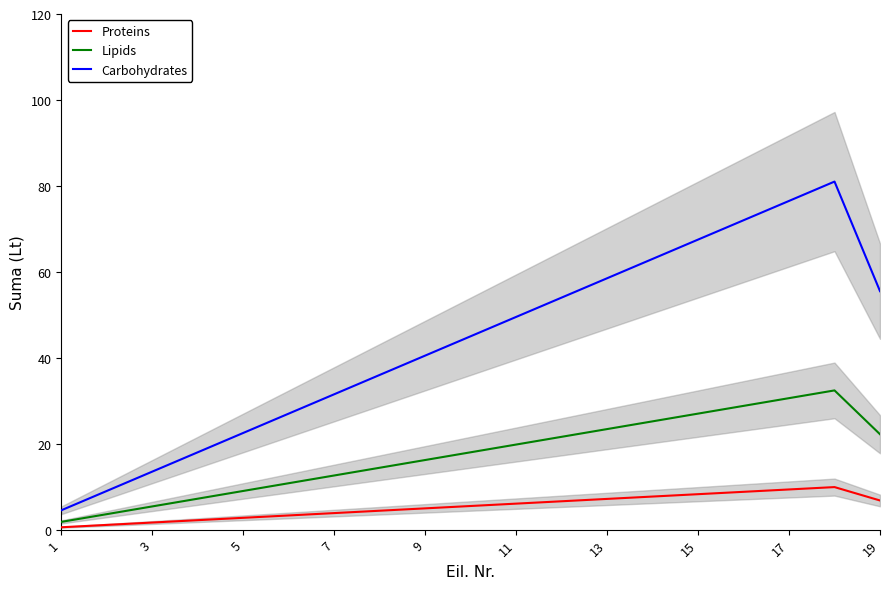

True or false: Carbohydrates and Proteins cross at least once.

False